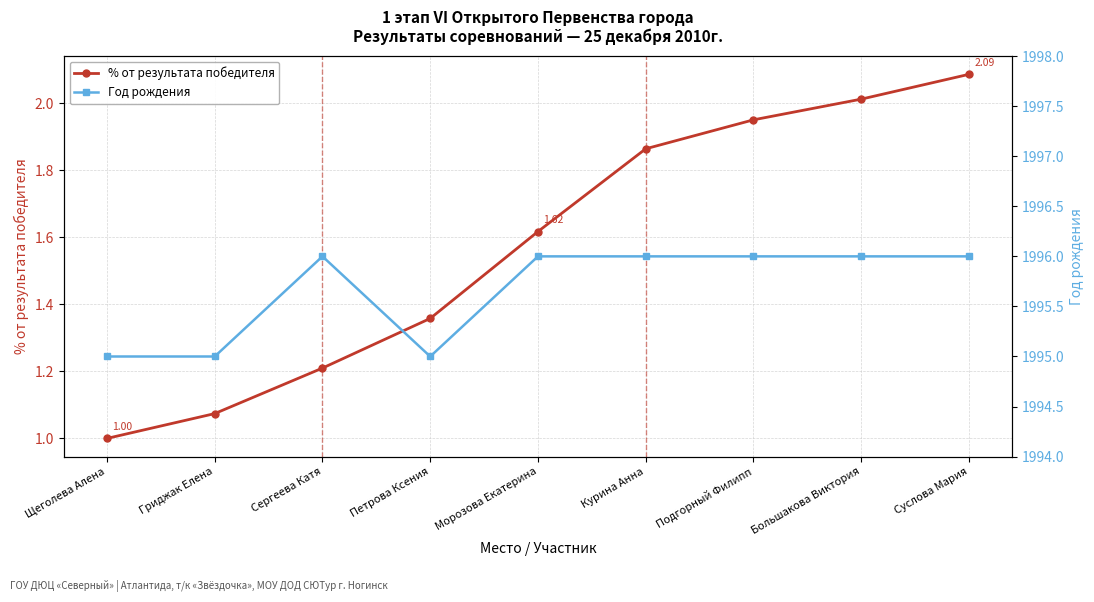

Which series has the widest spread of values?

% от результата победителя